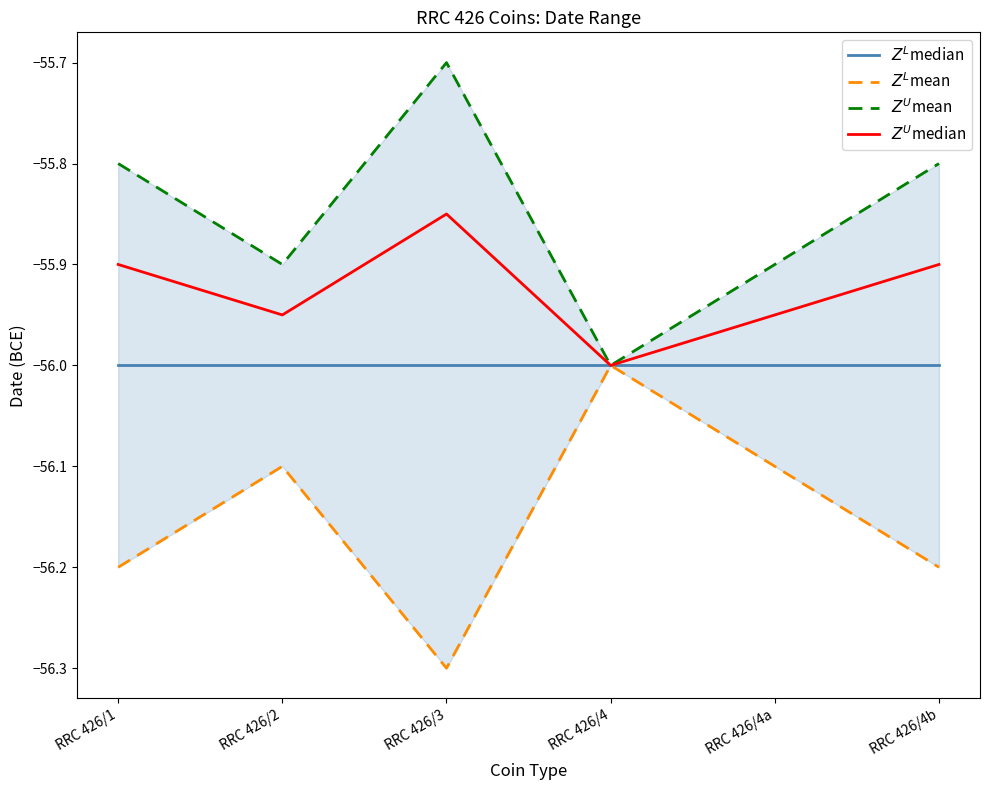

What is the difference between the $Z^U$mean values at RRC 426/4 and RRC 426/4b?

0.2